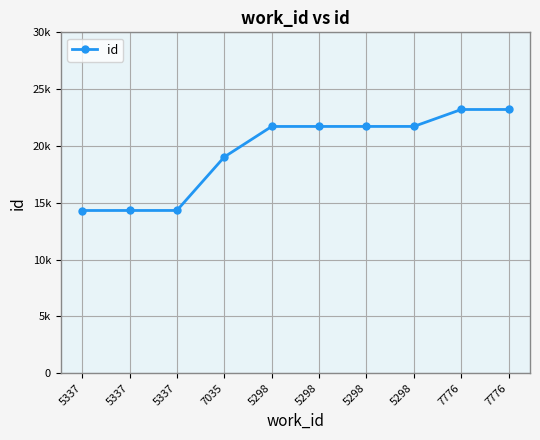

Is this an area chart (filled region under the line)?

No